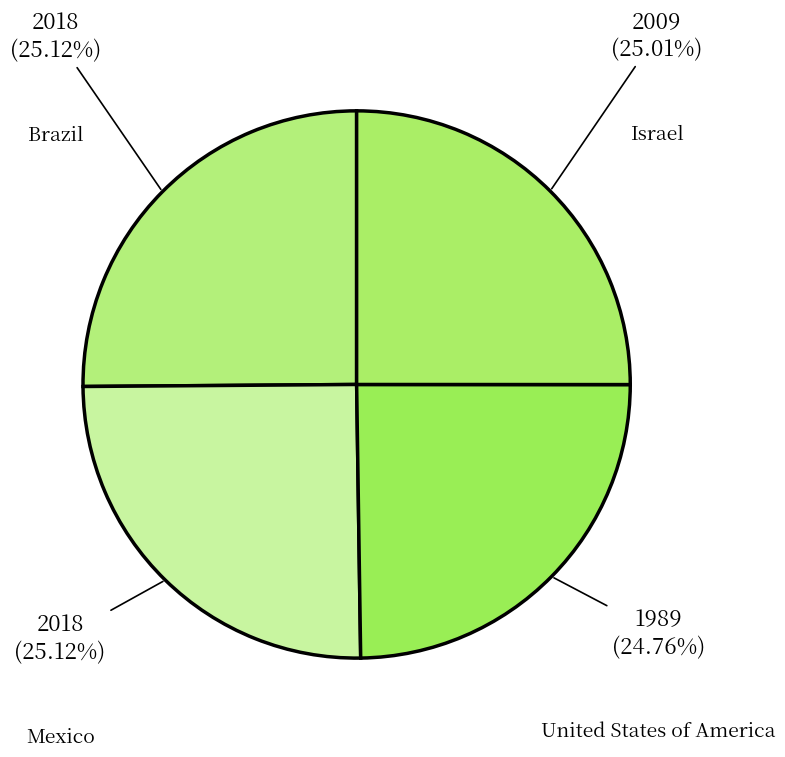

Does Mexico account for over 50% of the chart?

No